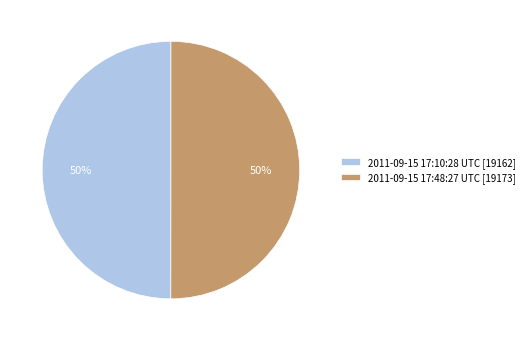

How many segments does this pie chart have?

2